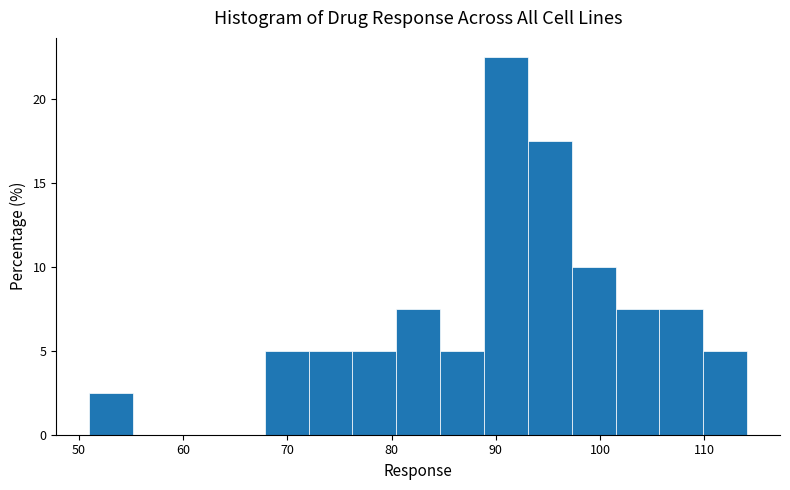

Reading left to right, transcribe this chart: for each bar, give the range it covers on the x-axis and its height. Neither the bar edges nor the heights are printed on the chart, so give them approximately, as read against the axes.

51 to 55: 2.5
55 to 59: 0
59 to 64: 0
64 to 68: 0
68 to 72: 5.0
72 to 76: 5.0
76 to 80: 5.0
80 to 85: 7.5
85 to 89: 5.0
89 to 93: 22.5
93 to 97: 17.5
97 to 101: 10.0
101 to 106: 7.5
106 to 110: 7.5
110 to 114: 5.0